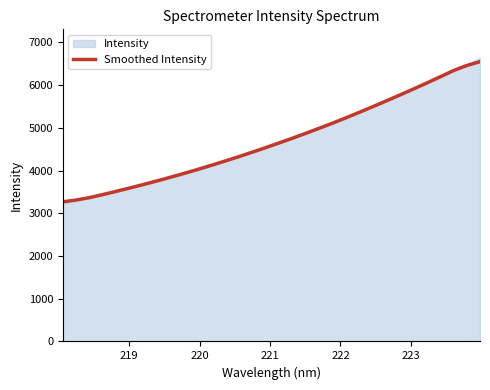

What is the minimum value for Smoothed Intensity?

3269.5